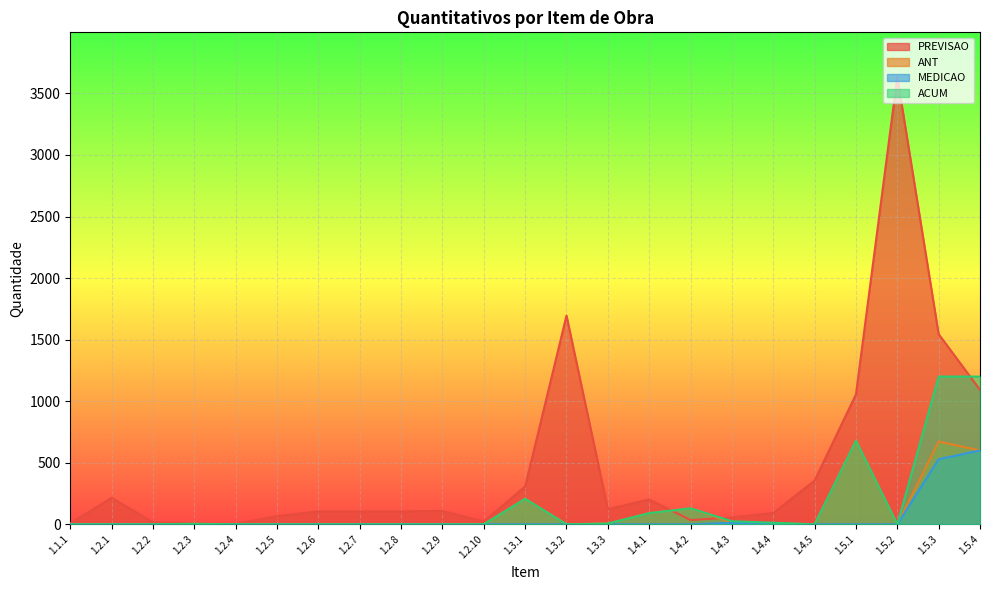

Which has a higher value, 1.5.4 or 1.5.3?

1.5.3